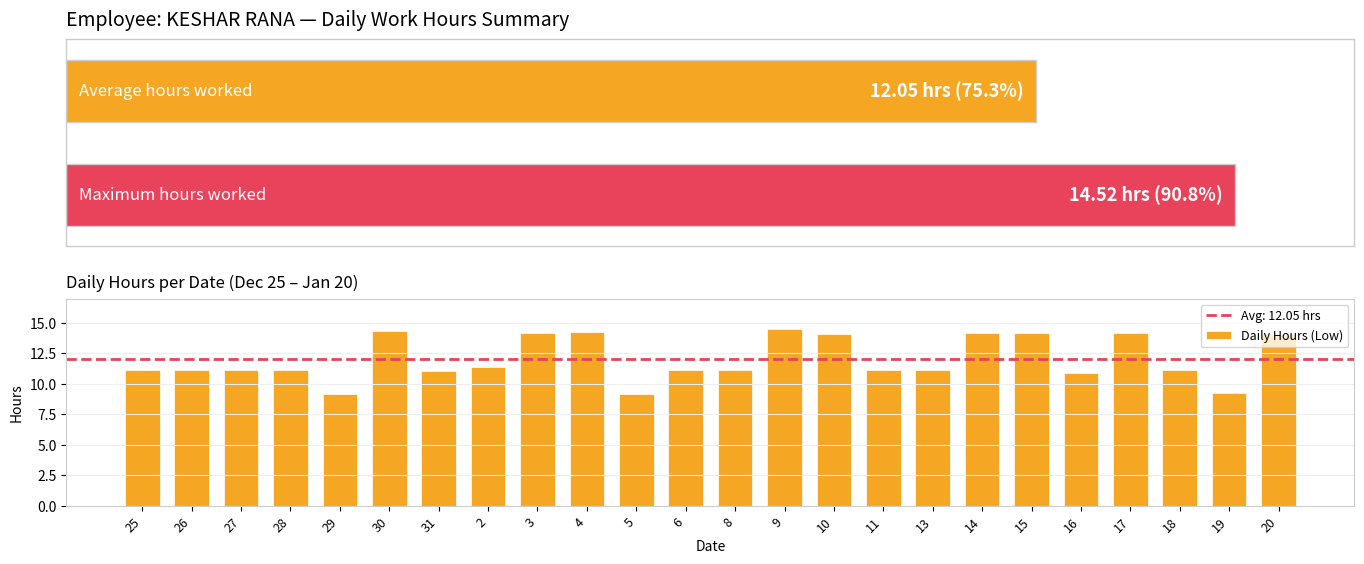

The chart shows a value of 14.2 at 3. True or false?

True